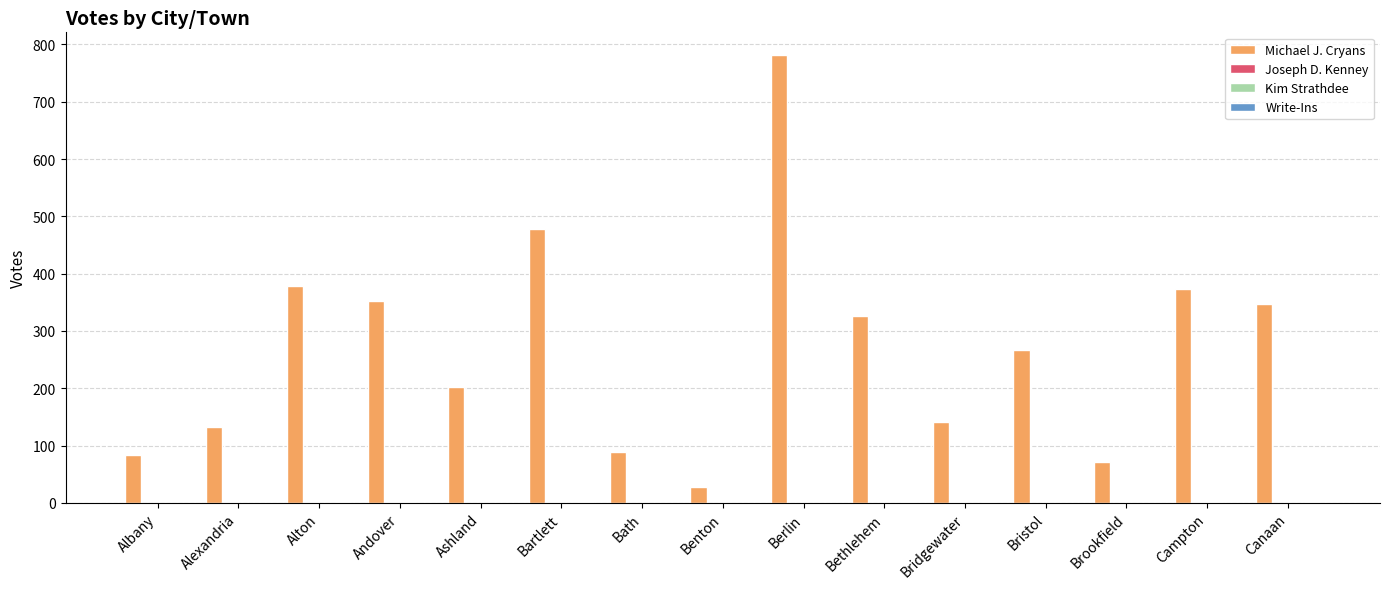

Which series has the largest total across all categories?

Michael J. Cryans